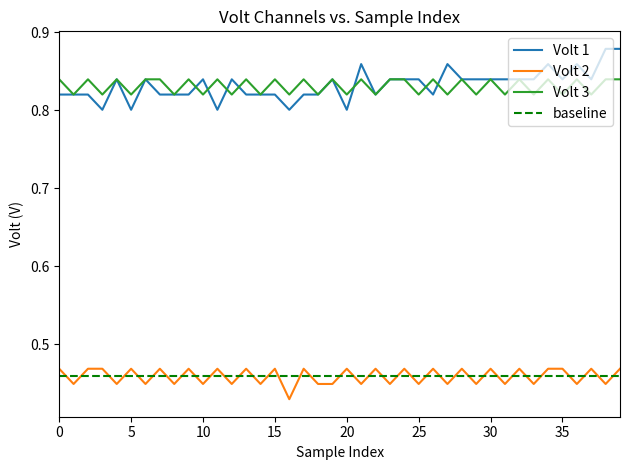

Where is Volt_2 nearest to the value 0?

16